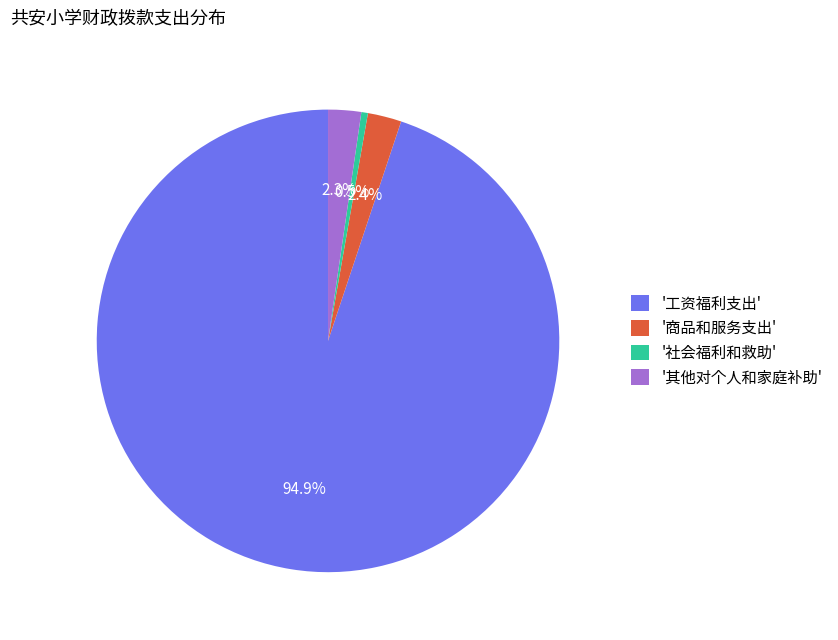

Do '工资福利支出' and '社会福利和救助' together represent more than half of the pie?

Yes